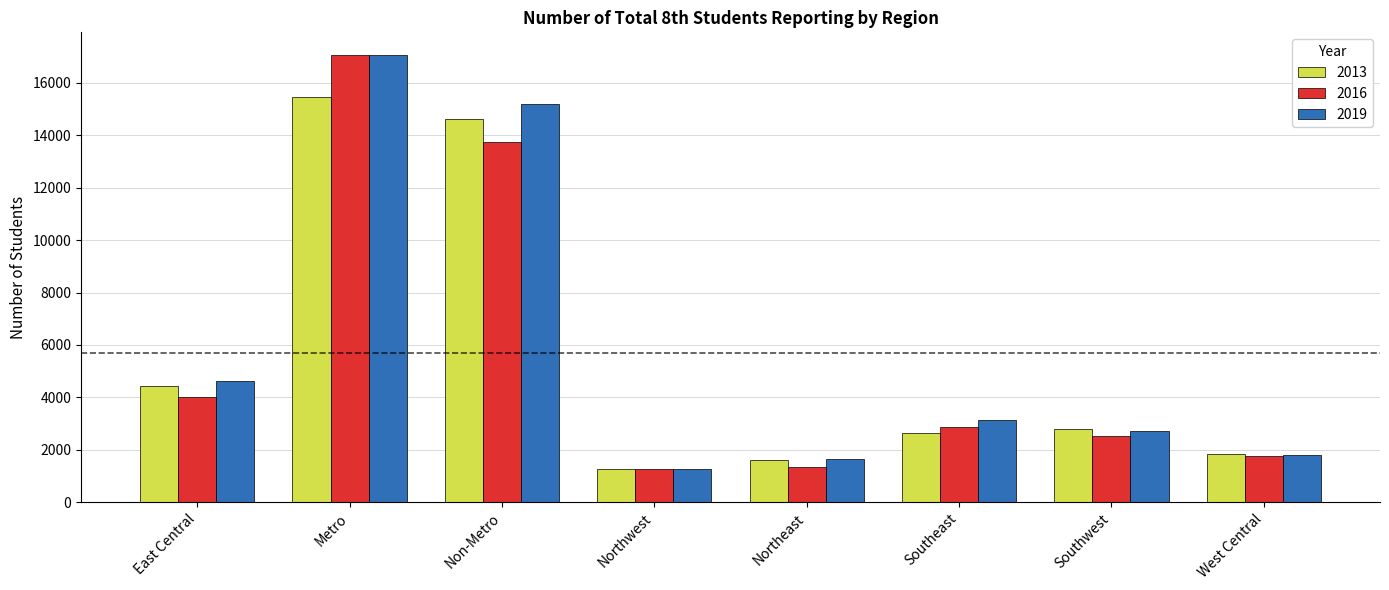

What is the value of the 2016 bar at the 7th from the left?

2512